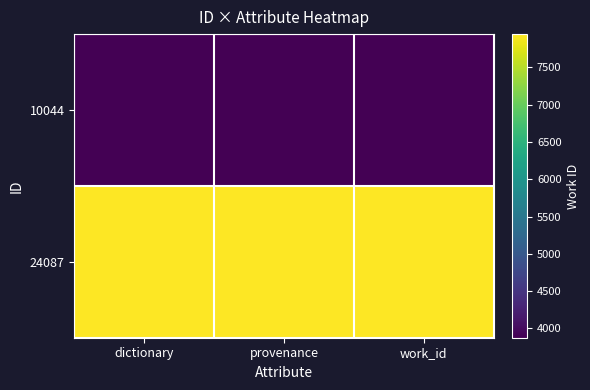

Reading left to right, what are all the values shown in this chart?

10044: dictionary=3876	provenance=3876	work_id=3876
24087: dictionary=7945	provenance=7945	work_id=7945